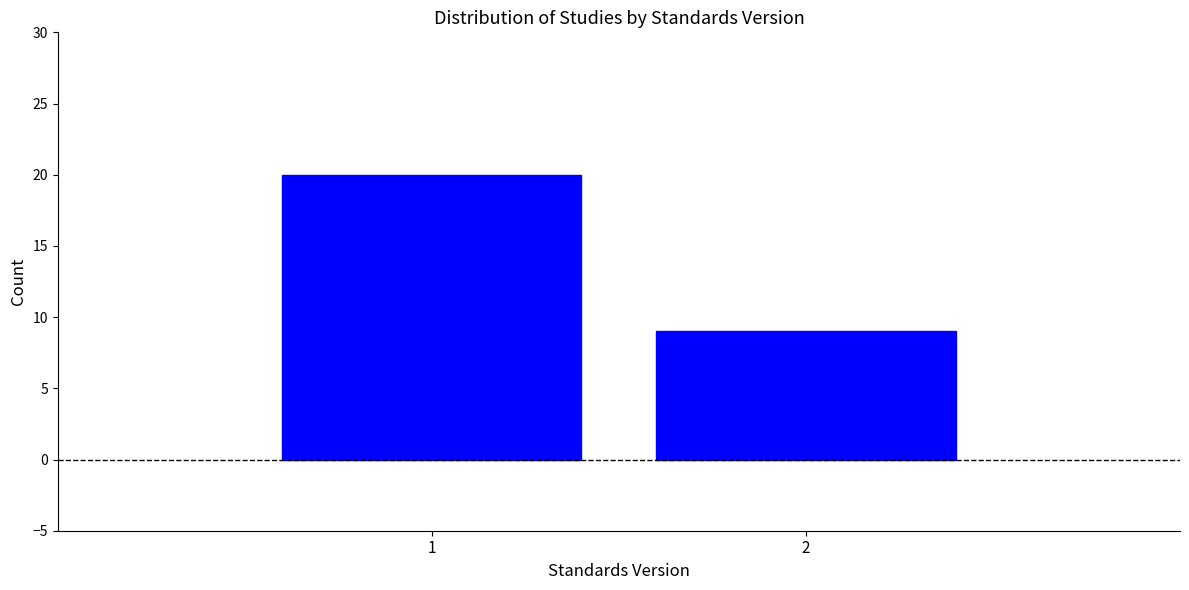

Reading right to left, extract all data points from this chart.

2=9	1=20